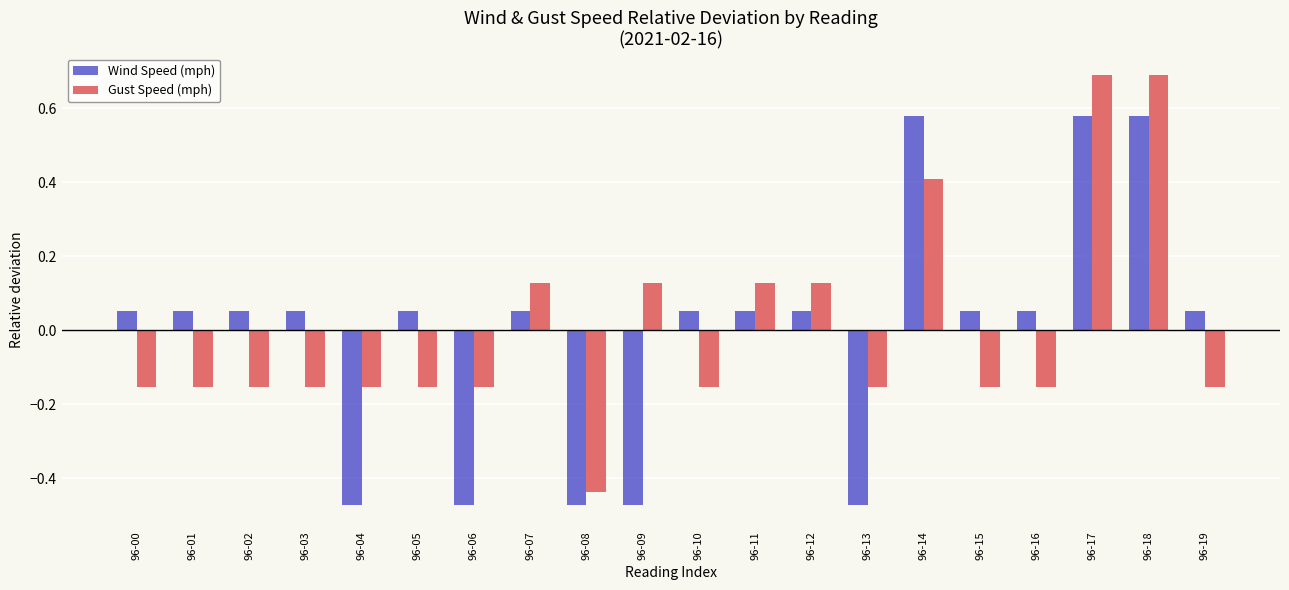

Is the value of Wind Speed (mph) at 96-00 greater than the value of Gust Speed (mph) at 96-18?

No